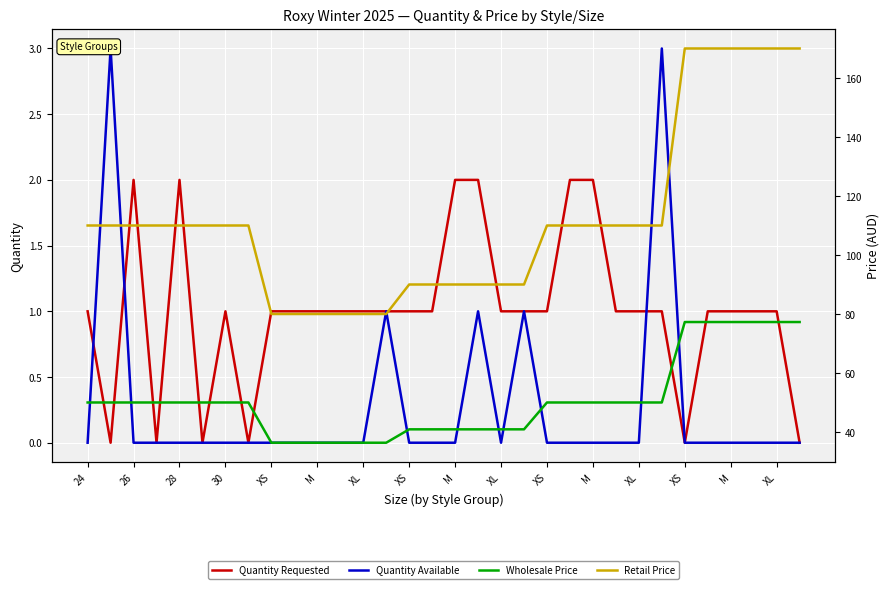

Which label corresponds to the smallest value in the chart?

26